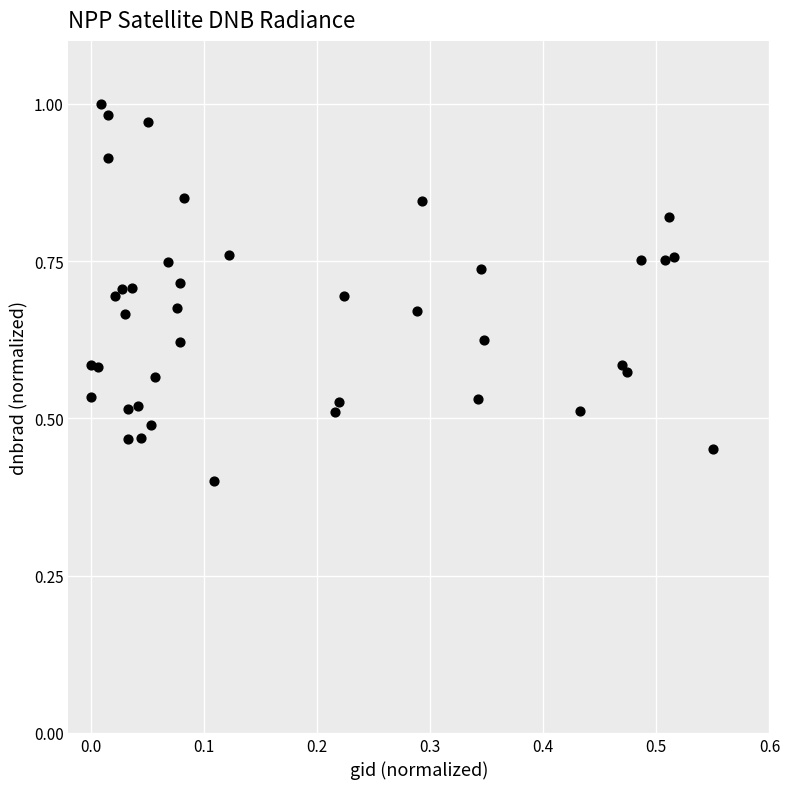

What Y value in the scatter plot is closest to 0?

0.4